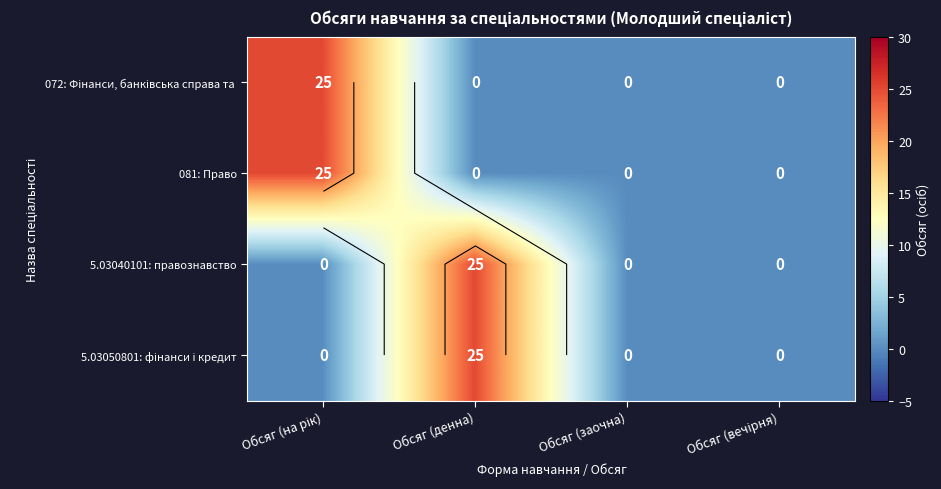

Which series has the largest total across all categories?

072: Фінанси, банківська справа та